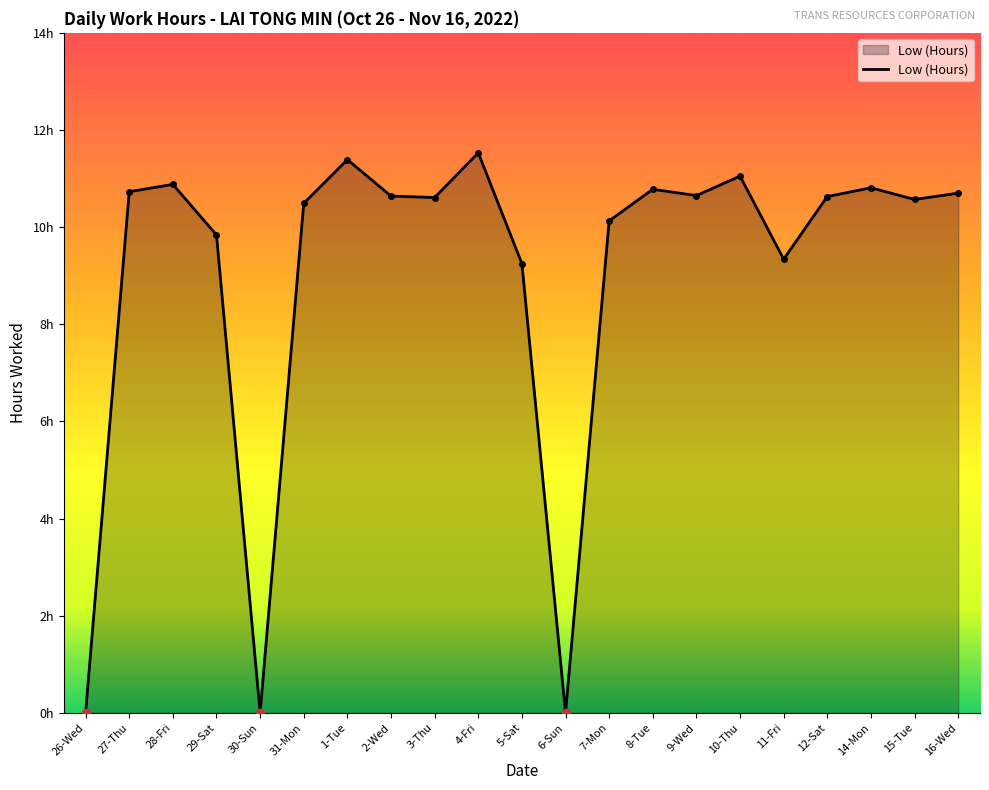

Reading right to left, extract all data points from this chart.

16-Wed=10.7	15-Tue=10.6	14-Mon=10.8	12-Sat=10.6	11-Fri=9.3	10-Thu=11.1	9-Wed=10.7	8-Tue=10.8	7-Mon=10.1	6-Sun=0.0	5-Sat=9.2	4-Fri=11.5	3-Thu=10.6	2-Wed=10.6	1-Tue=11.4	31-Mon=10.5	30-Sun=0.0	29-Sat=9.8	28-Fri=10.9	27-Thu=10.7	26-Wed=0.0